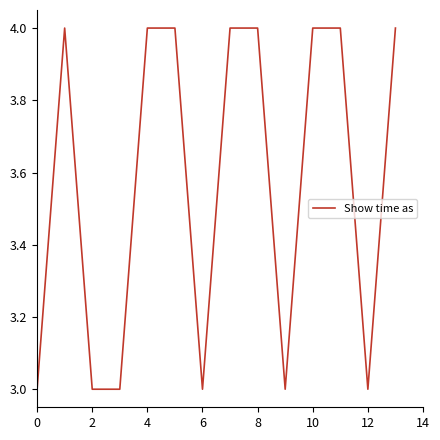

What is the maximum value shown in the chart?

4